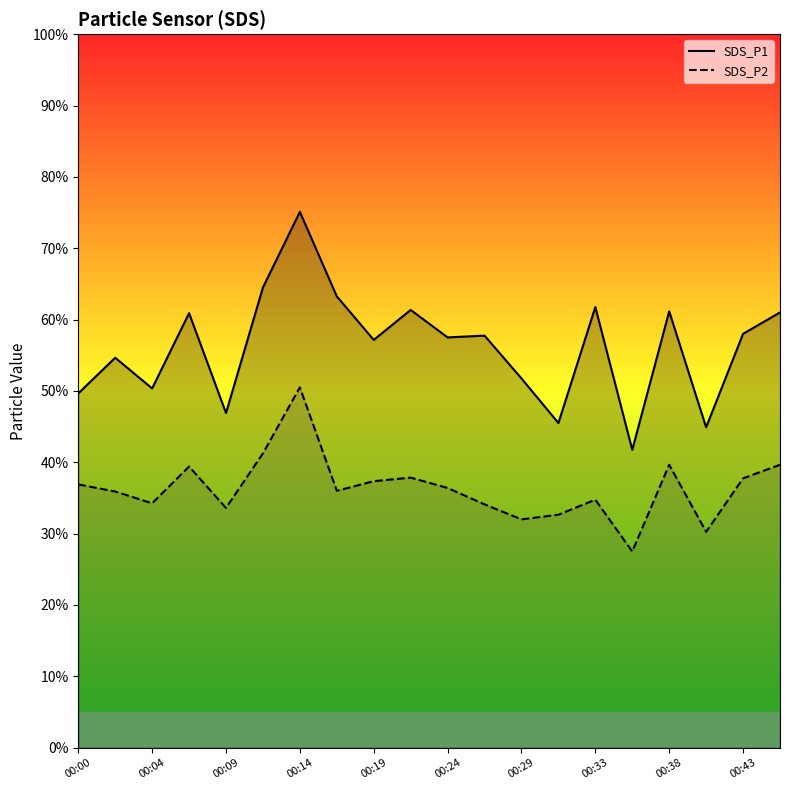

Is it true that SDS_P1 equals 11.6 at 11?

True